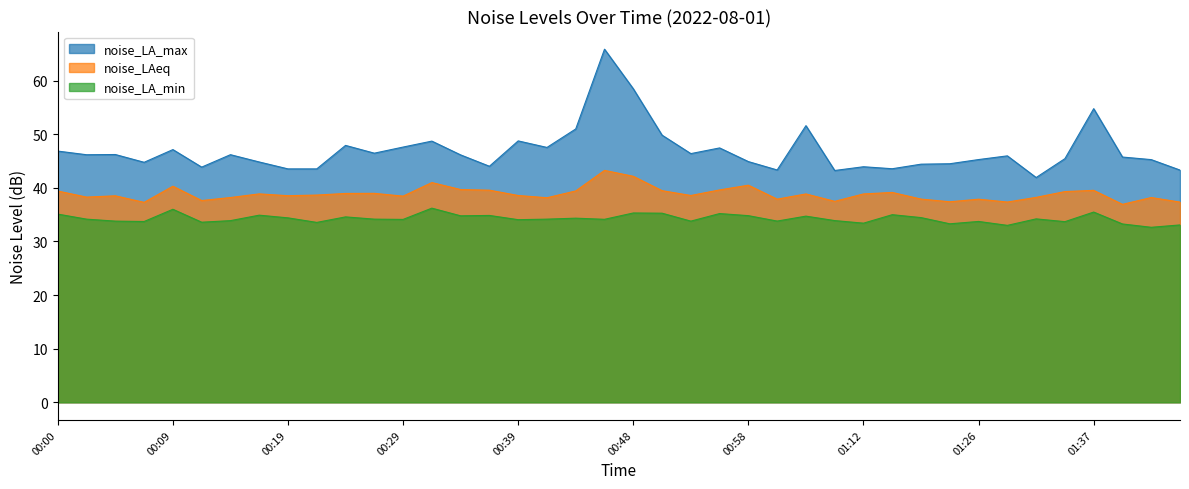

Reading left to right, extract all data points from this chart.

noise_LA_max: 46.8	46.2	46.2	44.8	47.1	43.9	46.2	44.8	43.5	43.5	47.9	46.5	47.6	48.7	46.1	44.0	48.7	47.5	51.0	65.8	58.5	49.8	46.4	47.4	44.9	43.3	51.6	43.2	43.9	43.5	44.4	44.5	45.3	46.0	41.9	45.4	54.8	45.7	45.2	43.3
noise_LAeq: 39.4	38.3	38.5	37.3	40.3	37.6	38.2	38.9	38.5	38.6	38.9	39.0	38.4	41.0	39.7	39.5	38.6	38.1	39.4	43.2	42.1	39.5	38.6	39.6	40.5	37.9	38.9	37.5	38.9	39.1	37.9	37.4	37.9	37.3	38.2	39.3	39.5	36.9	38.2	37.3
noise_LA_min: 35.1	34.1	33.8	33.7	36.0	33.6	33.9	34.9	34.4	33.5	34.6	34.1	34.1	36.2	34.8	34.8	34.0	34.1	34.3	34.1	35.3	35.3	33.8	35.2	34.8	33.8	34.7	33.9	33.4	35.0	34.4	33.3	33.7	33.0	34.2	33.7	35.5	33.2	32.6	33.1